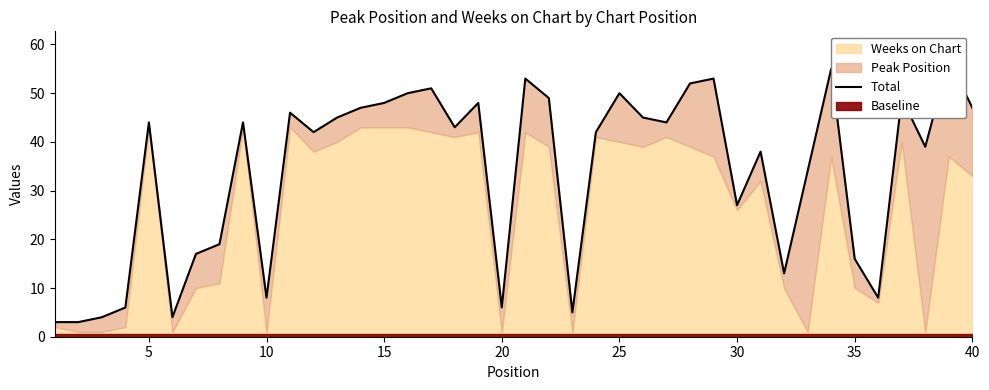

What is the sum of all values?

1354